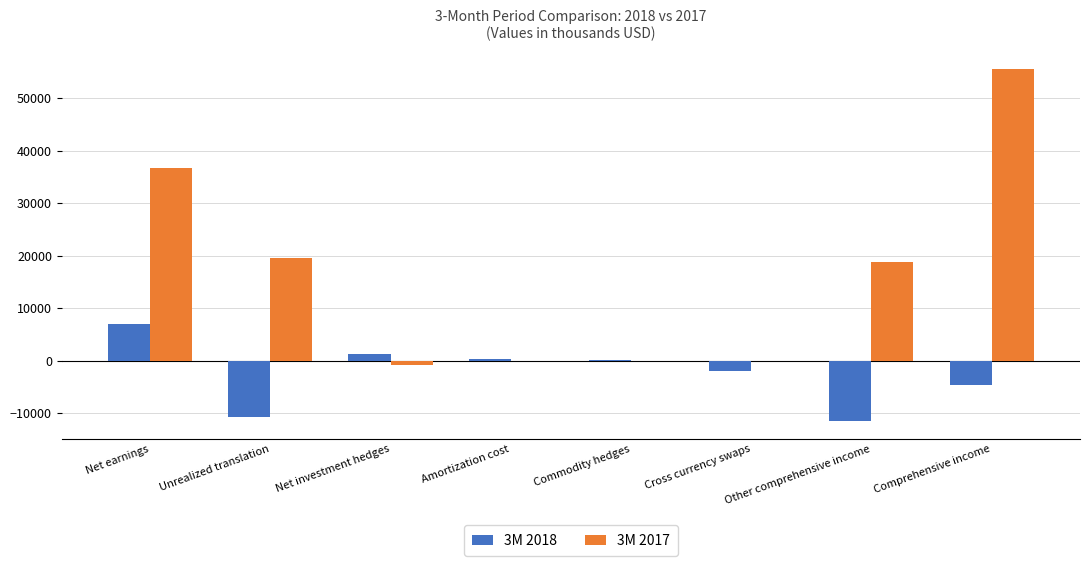

What is the total value across all series at Unrealized translation?

8898